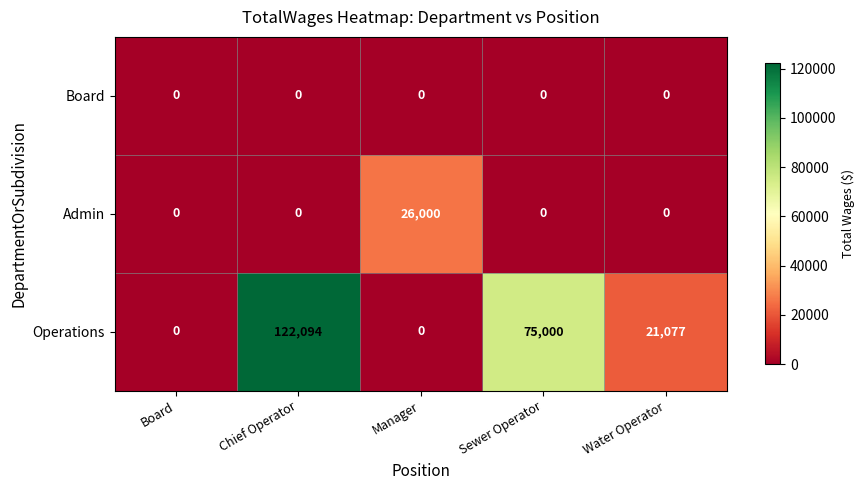

What is the spread (max minus min) of values at Manager?

26000